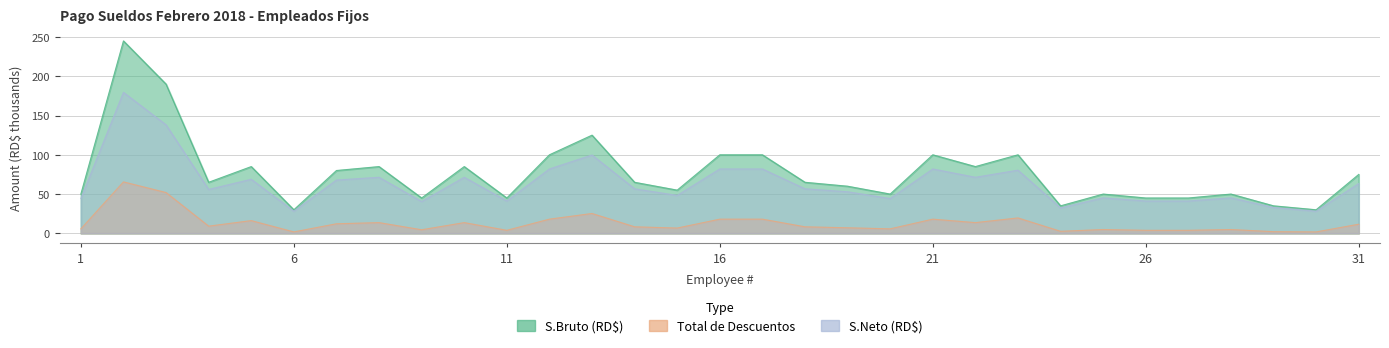

Where is S.Neto (RD$) nearest to the value 103?

13